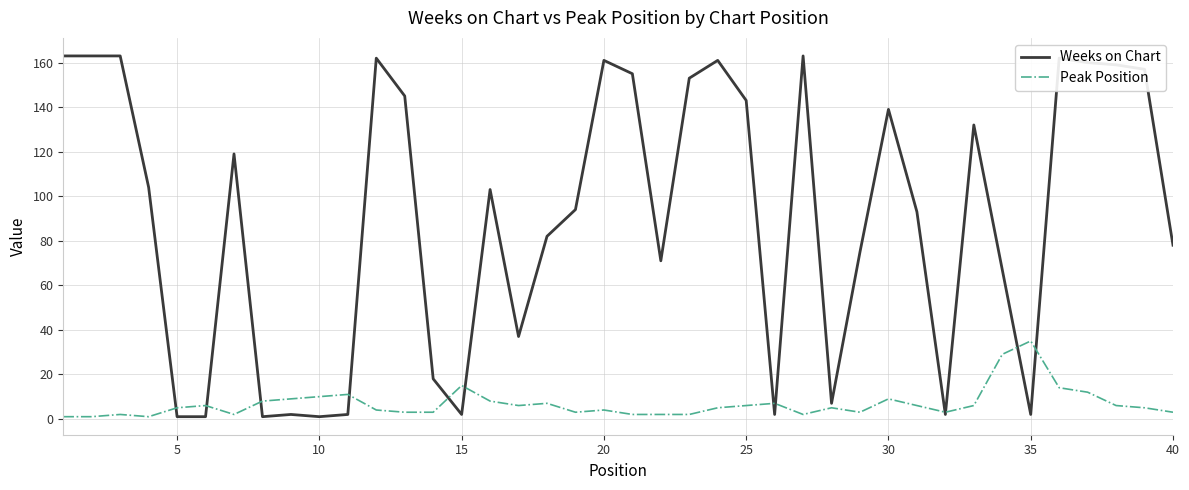

Which series has the largest range (max minus min)?

Weeks on Chart